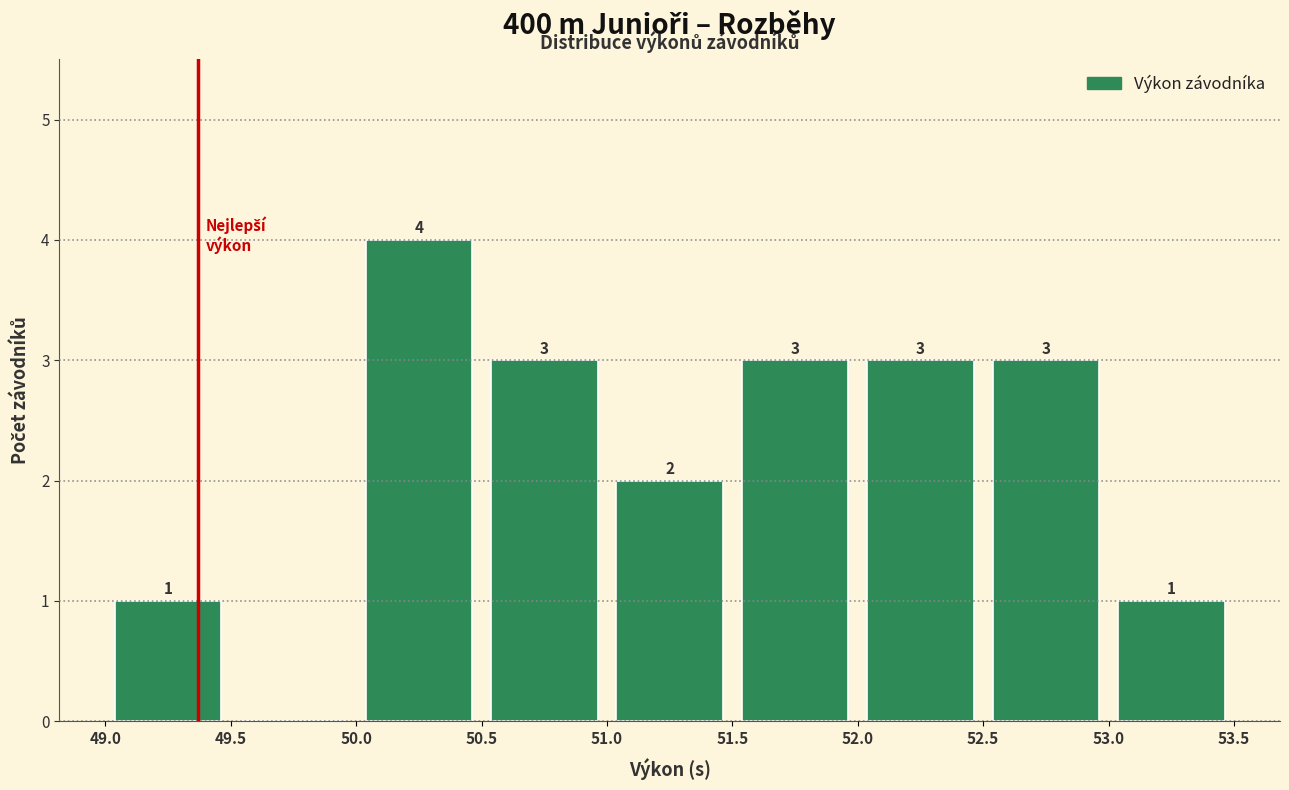

Which range on the x-axis has the tallest bar?

50.0 to 50.5